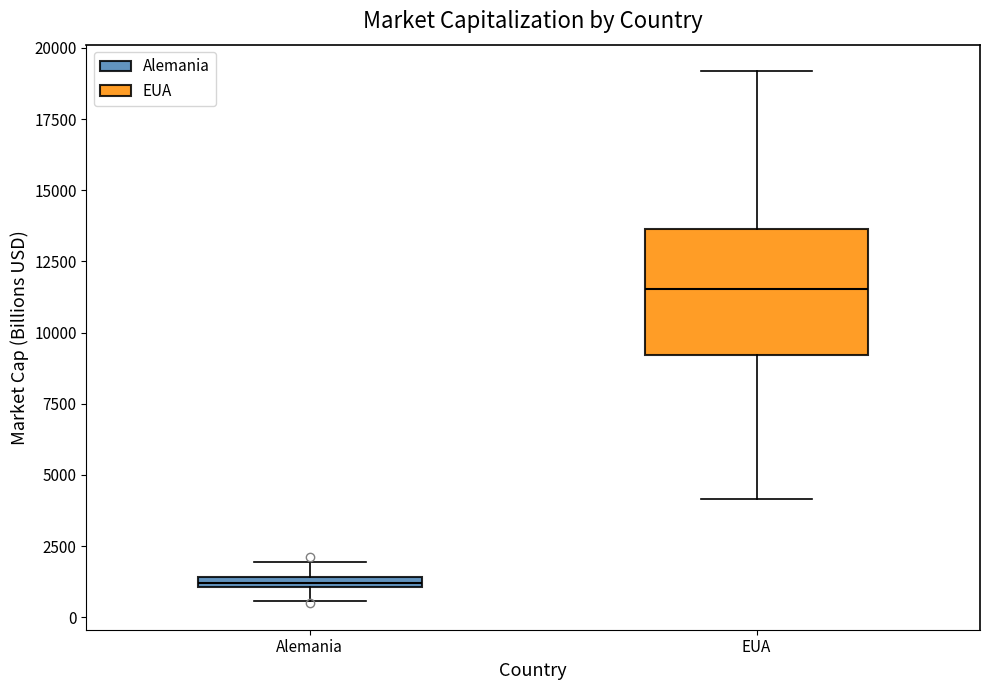

Which box's median line is the lowest?

Alemania